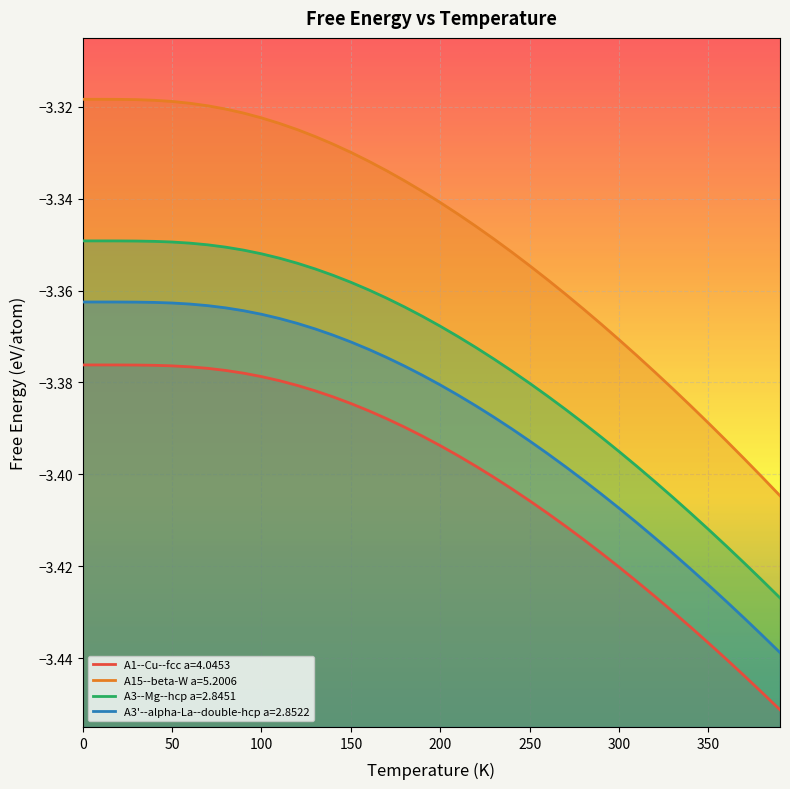

Reading right to left, what are all the values shown in this chart?

A1--Cu--fcc a=4.0453: -3.5	-3.4	-3.4	-3.4	-3.4	-3.4	-3.4	-3.4	-3.4	-3.4	-3.4	-3.4	-3.4	-3.4	-3.4	-3.4	-3.4	-3.4	-3.4	-3.4	-3.4	-3.4	-3.4	-3.4	-3.4	-3.4	-3.4	-3.4	-3.4	-3.4	-3.4	-3.4	-3.4	-3.4	-3.4	-3.4	-3.4	-3.4	-3.4	-3.4
A15--beta-W a=5.2006: -3.4	-3.4	-3.4	-3.4	-3.4	-3.4	-3.4	-3.4	-3.4	-3.4	-3.4	-3.4	-3.4	-3.4	-3.4	-3.4	-3.3	-3.3	-3.3	-3.3	-3.3	-3.3	-3.3	-3.3	-3.3	-3.3	-3.3	-3.3	-3.3	-3.3	-3.3	-3.3	-3.3	-3.3	-3.3	-3.3	-3.3	-3.3	-3.3	-3.3
A3--Mg--hcp a=2.8451: -3.4	-3.4	-3.4	-3.4	-3.4	-3.4	-3.4	-3.4	-3.4	-3.4	-3.4	-3.4	-3.4	-3.4	-3.4	-3.4	-3.4	-3.4	-3.4	-3.4	-3.4	-3.4	-3.4	-3.4	-3.4	-3.4	-3.4	-3.4	-3.4	-3.4	-3.4	-3.4	-3.4	-3.3	-3.3	-3.3	-3.3	-3.3	-3.3	-3.3
A3'--alpha-La--double-hcp a=2.8522: -3.4	-3.4	-3.4	-3.4	-3.4	-3.4	-3.4	-3.4	-3.4	-3.4	-3.4	-3.4	-3.4	-3.4	-3.4	-3.4	-3.4	-3.4	-3.4	-3.4	-3.4	-3.4	-3.4	-3.4	-3.4	-3.4	-3.4	-3.4	-3.4	-3.4	-3.4	-3.4	-3.4	-3.4	-3.4	-3.4	-3.4	-3.4	-3.4	-3.4